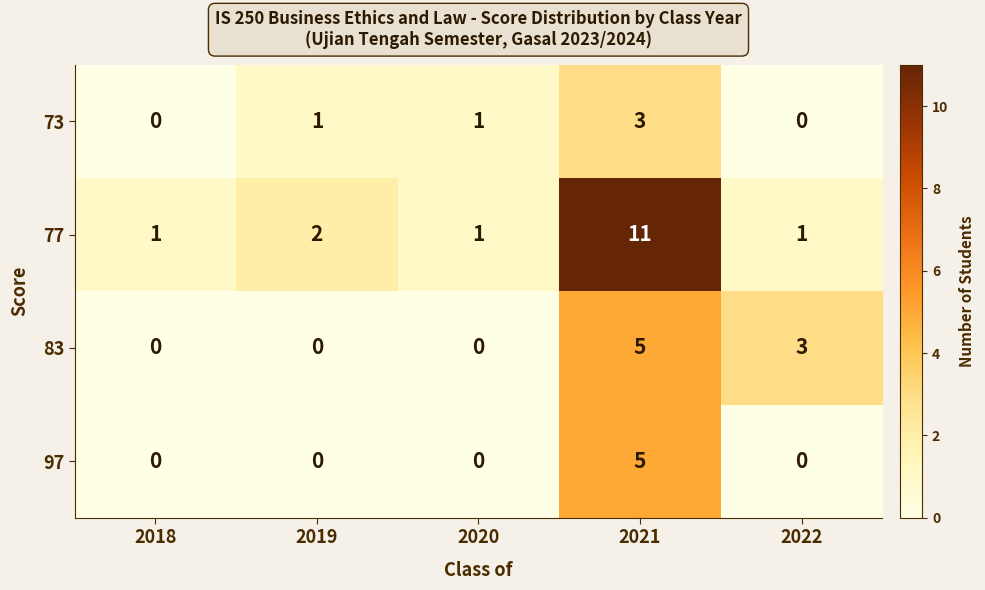

What is the greatest value displayed?

11